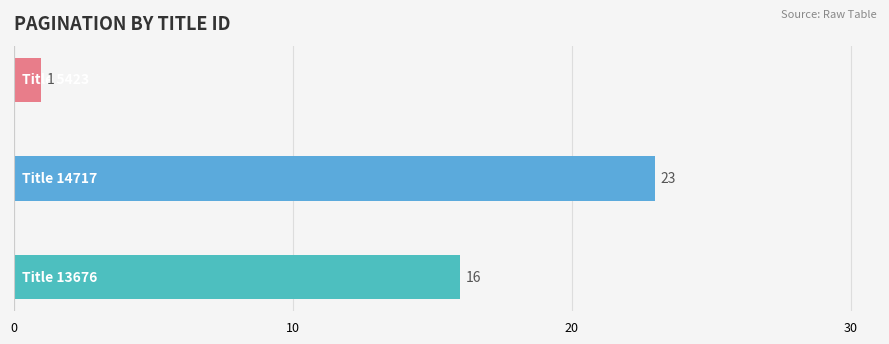

How many categories are shown in the chart?

3